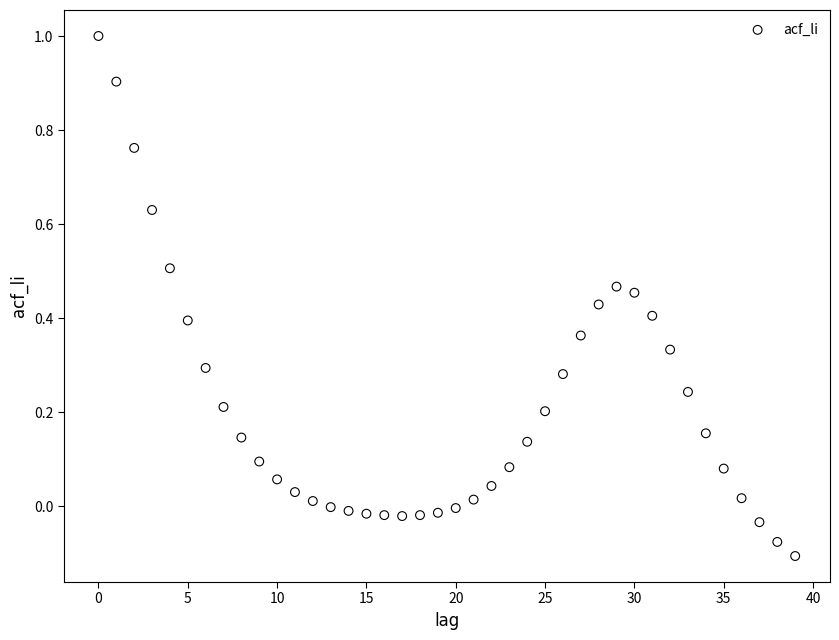

What is the range of Y values (max minus min)?

1.1